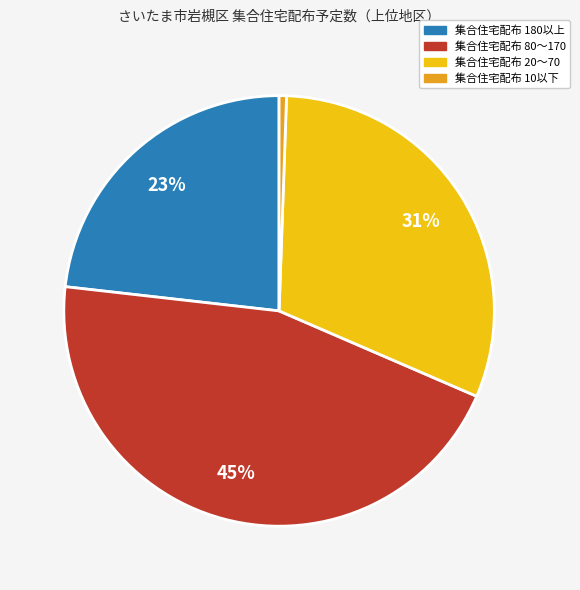

To the nearest percent, what is the average slice percentage?

25%